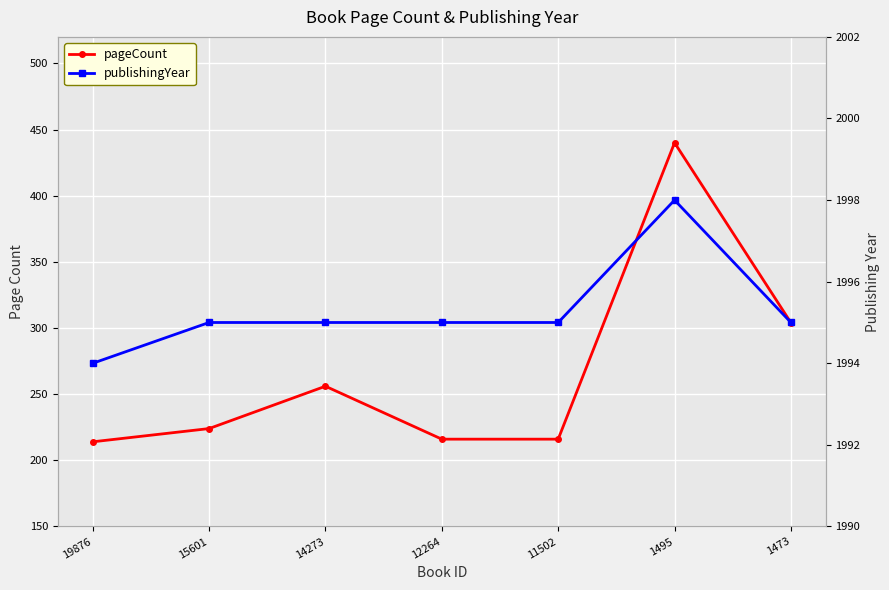

What value does the publishingYear series have at 12264?

1995